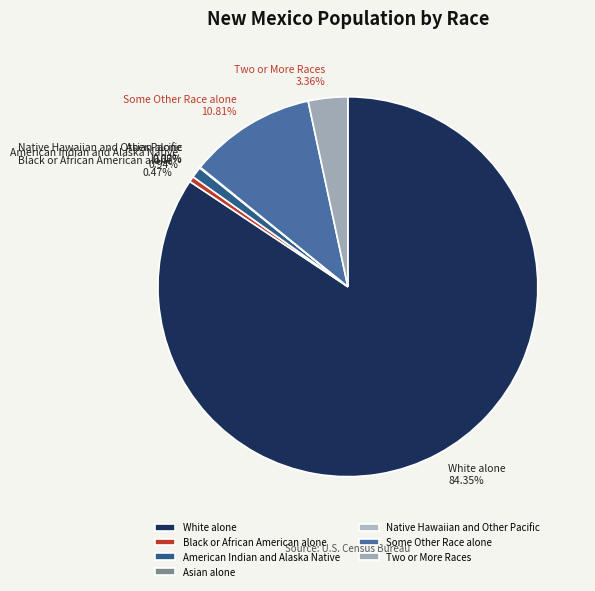

Which has a higher value, White alone or American Indian and Alaska Native?

White alone